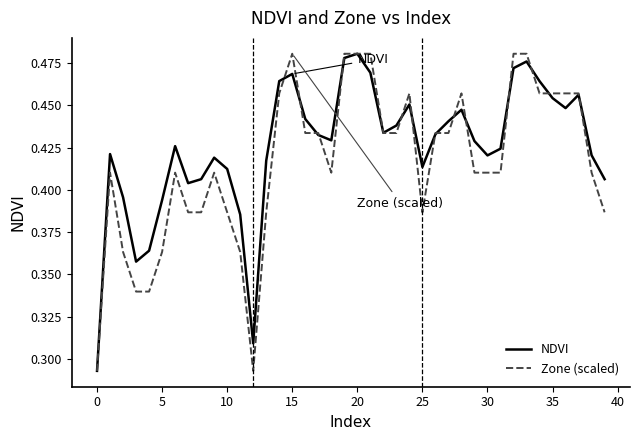

What is the difference between the maximum and second lowest values in the NDVI series?

0.2